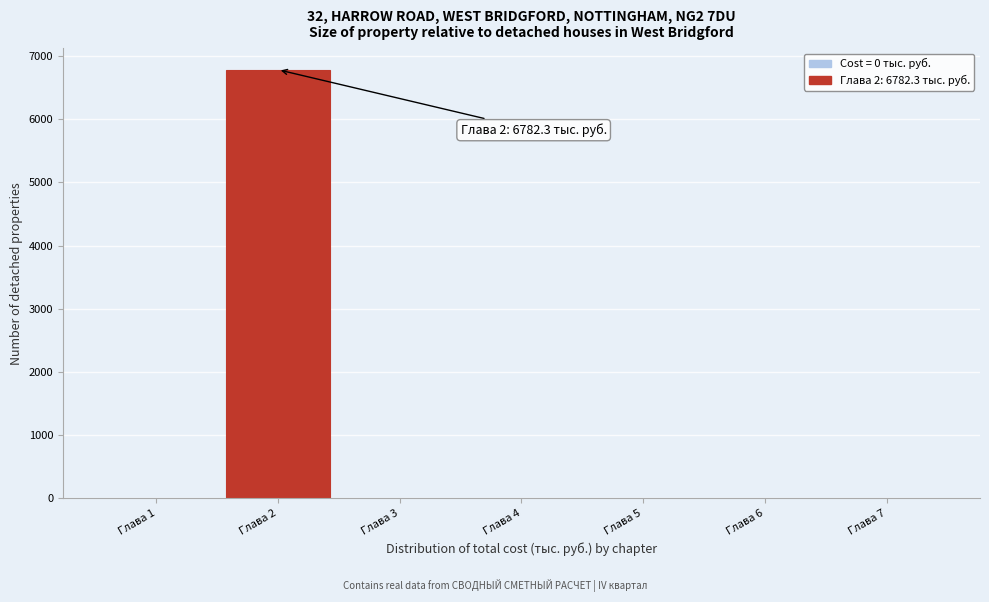

Reading left to right, transcribe all the data shown in this chart.

Глава 1=0.0	Глава 2=6782.3	Глава 3=0.0	Глава 4=0.0	Глава 5=0.0	Глава 6=0.0	Глава 7=0.0